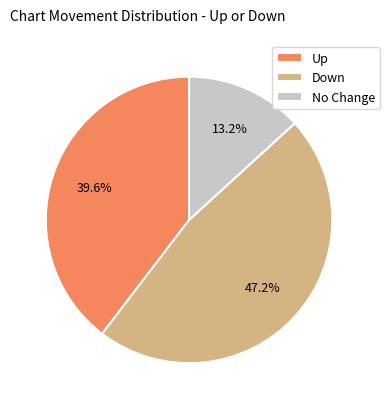

What is the largest slice in the pie chart?

Down